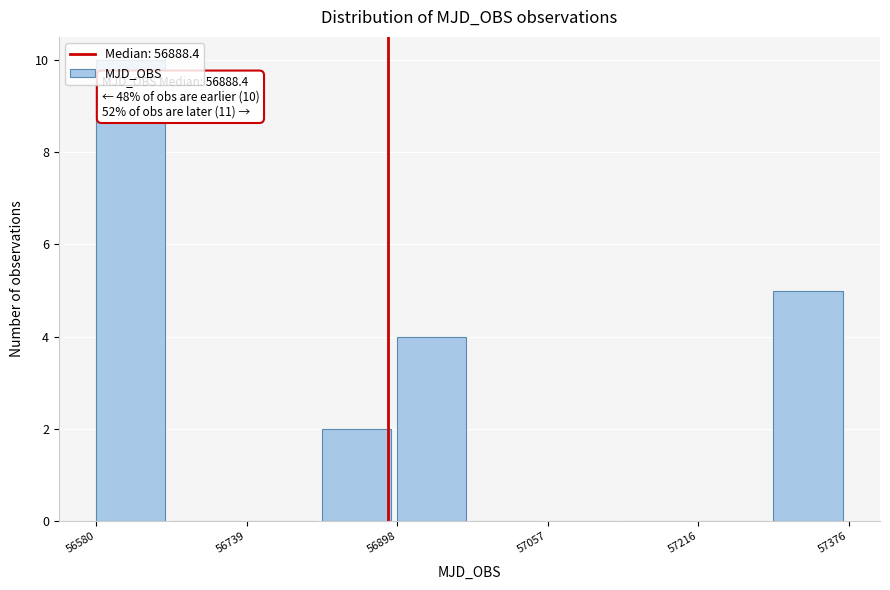

Read against the x-axis, roughly where is the centre of the tallest bar?

56620